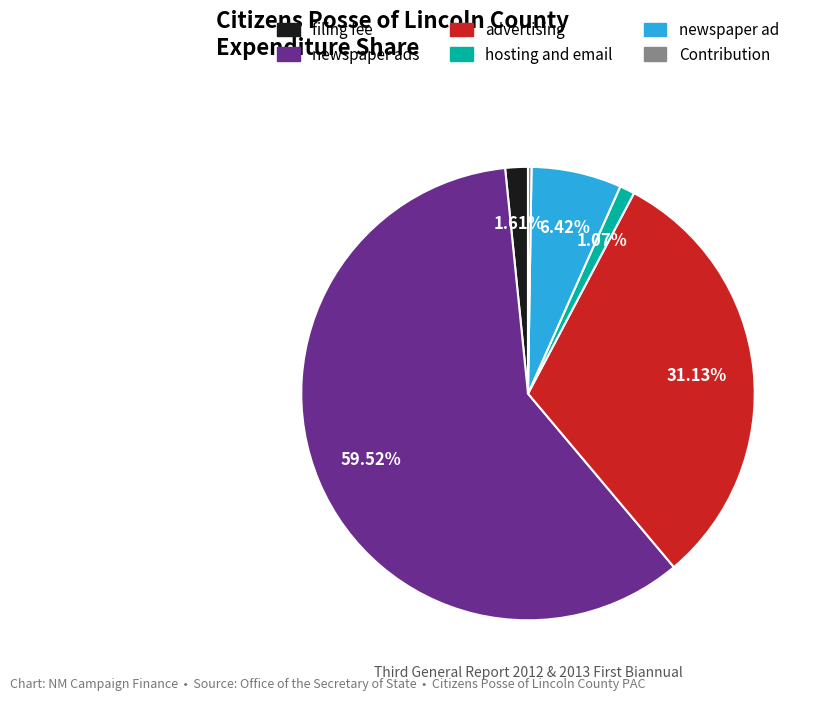

To the nearest percent, what is the difference between the largest and smallest slice percentages?

59%